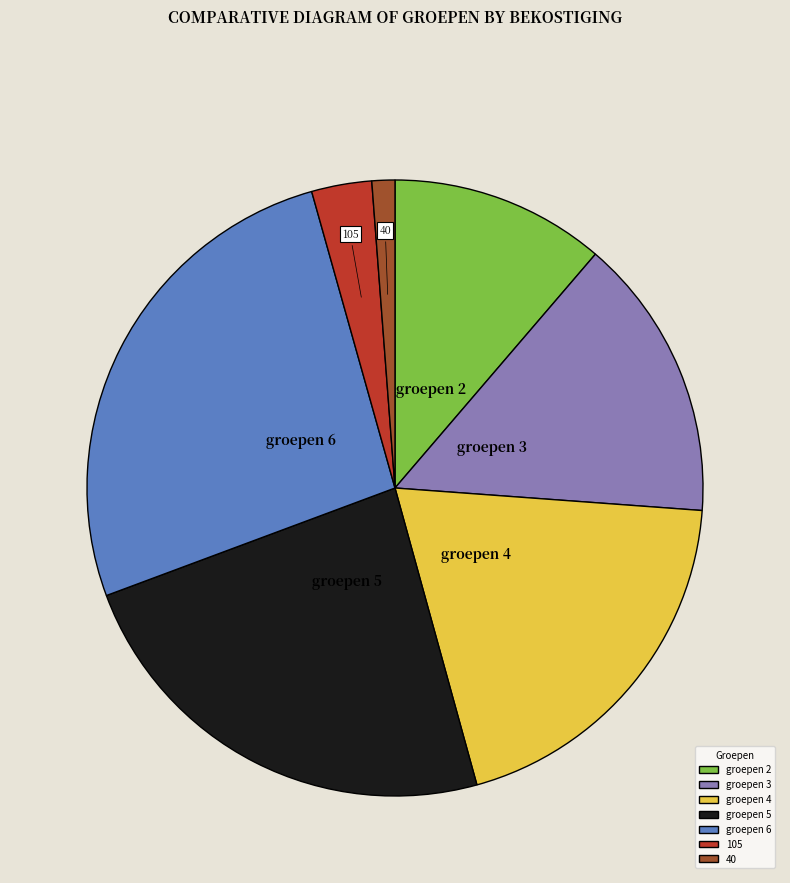

Count the number of slices in the pie.

7